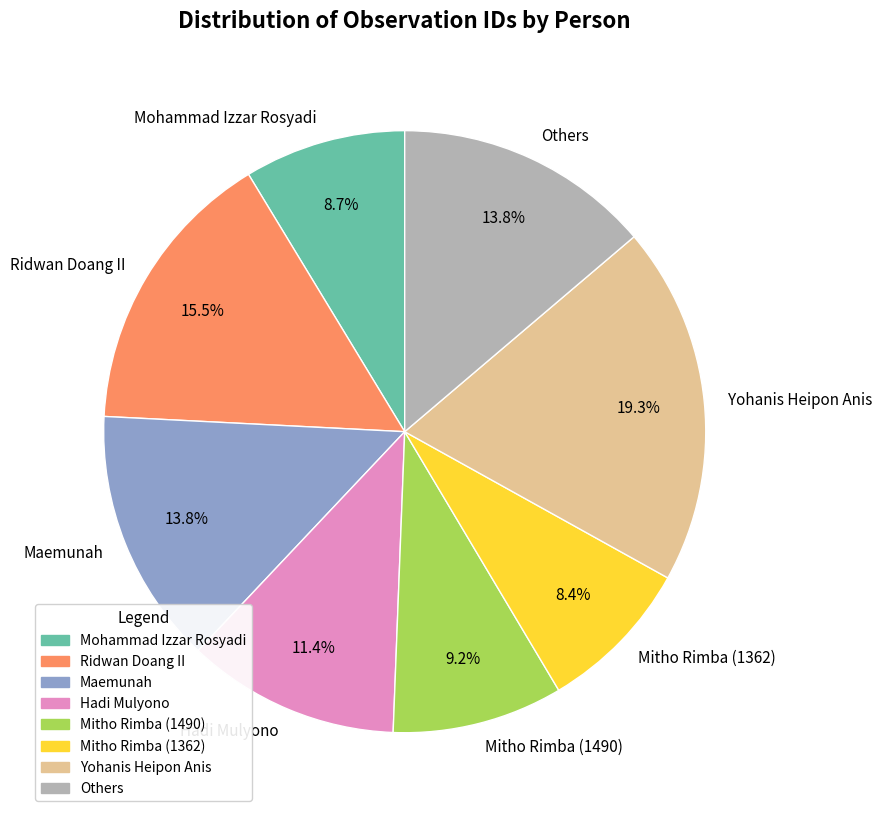

To the nearest percent, what is the difference between the largest and smallest slice percentages?

11%